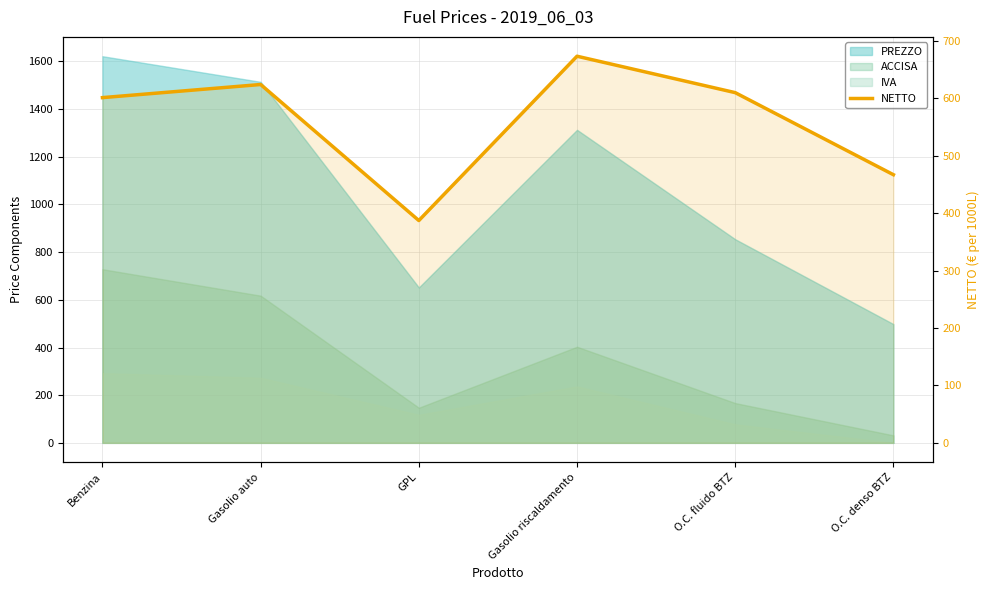

Reading right to left, what are all the values shown in this chart?

466.8	609.7	673.1	387.1	623.9	601.0